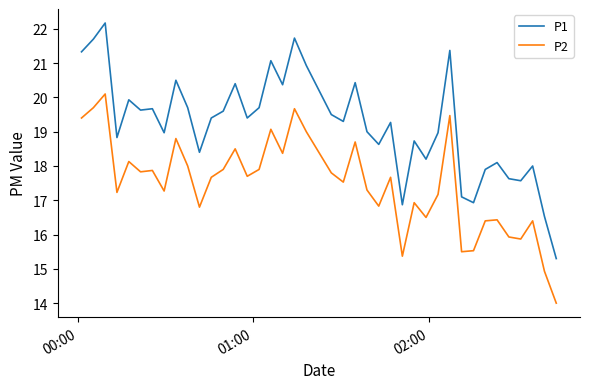

True or false: P2 and P1 cross at least once.

False